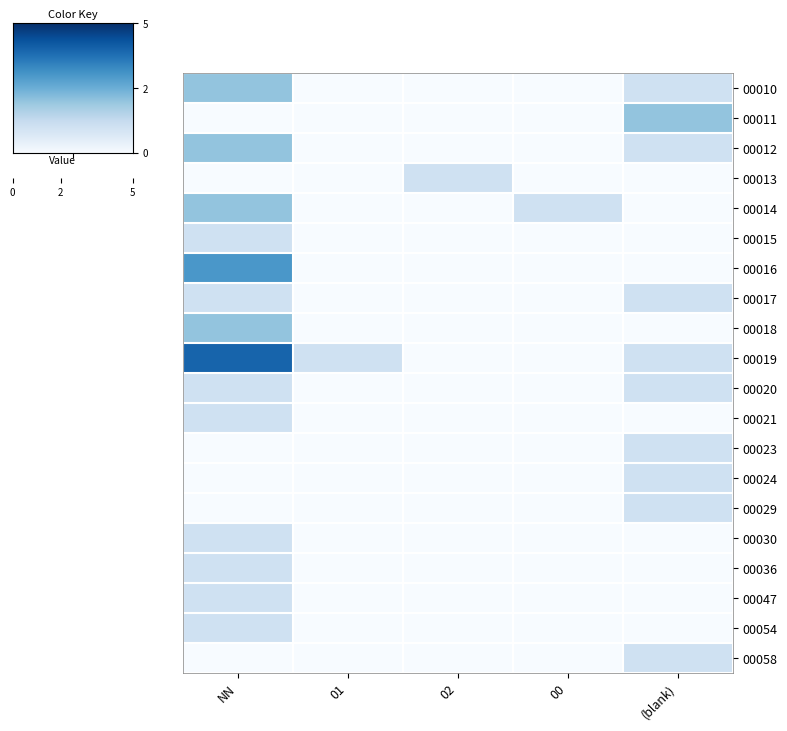

Count the number of data series in this chart.

20